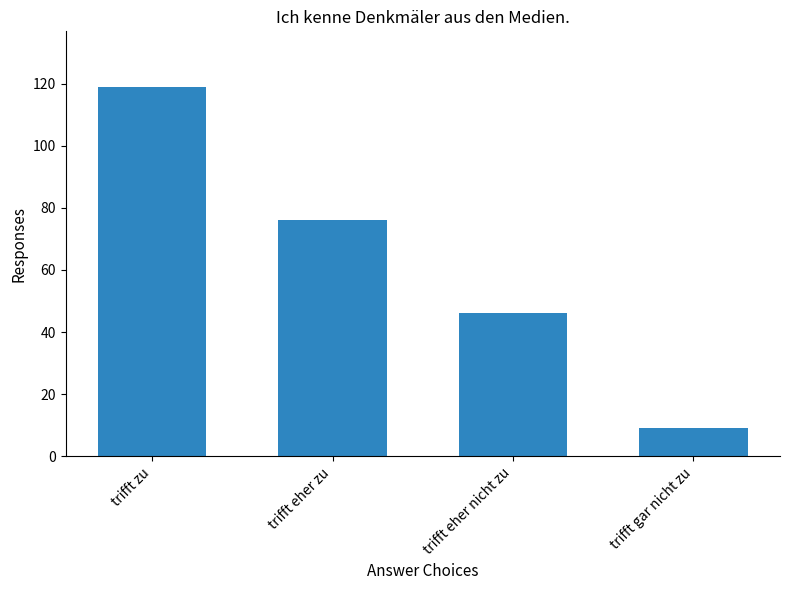

Where is the data nearest to the value 64?

trifft eher zu